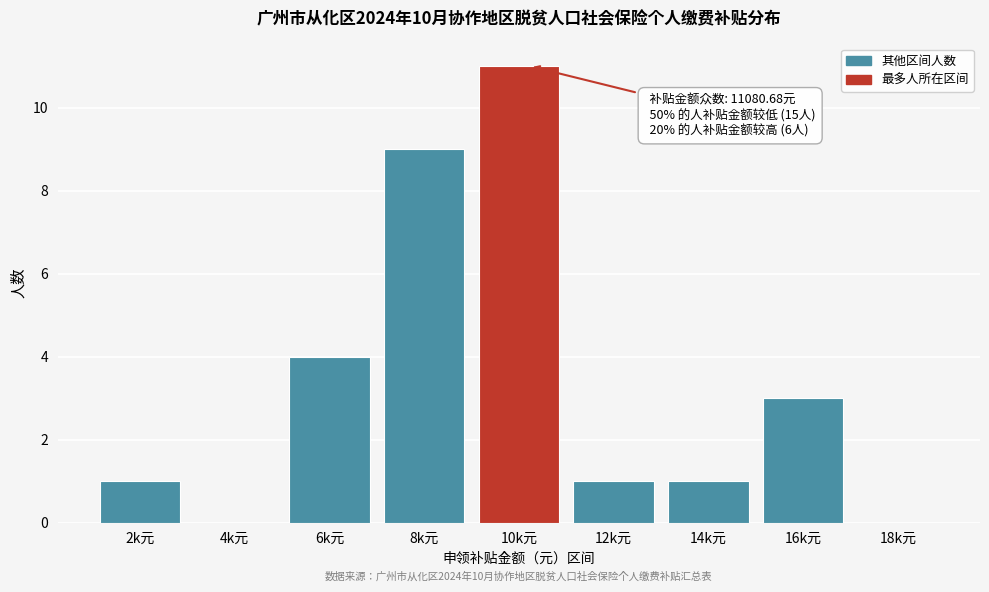

Reading left to right, list all the values displayed in this chart.

2k元=1	4k元=0	6k元=4	8k元=9	10k元=11	12k元=1	14k元=1	16k元=3	18k元=0